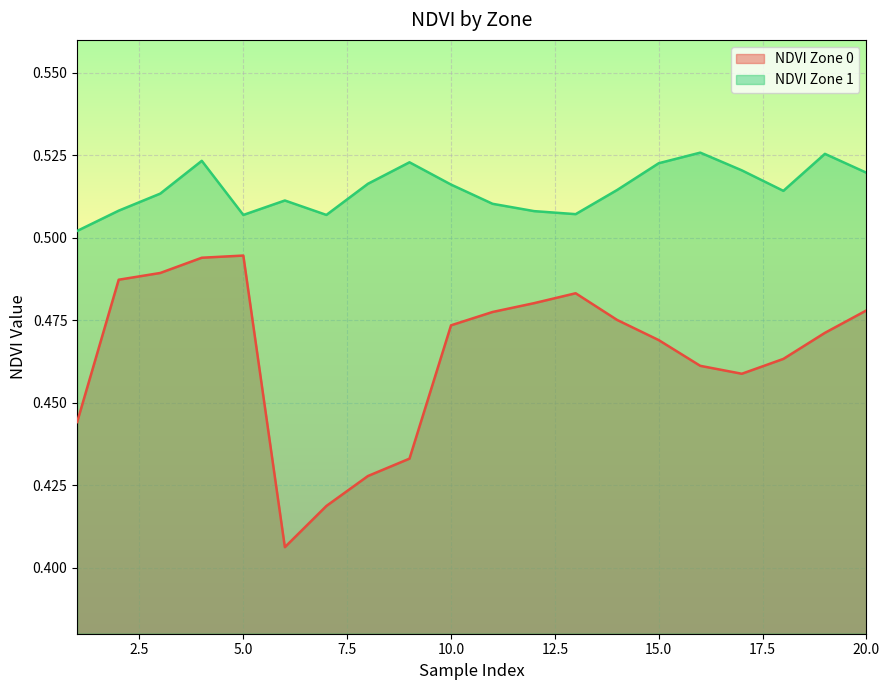

Reading left to right, what are all the values shown in this chart?

NDVI Zone 0: 0.4	0.5	0.5	0.5	0.5	0.4	0.4	0.4	0.4	0.5	0.5	0.5	0.5	0.5	0.5	0.5	0.5	0.5	0.5	0.5
NDVI Zone 1: 0.5	0.5	0.5	0.5	0.5	0.5	0.5	0.5	0.5	0.5	0.5	0.5	0.5	0.5	0.5	0.5	0.5	0.5	0.5	0.5